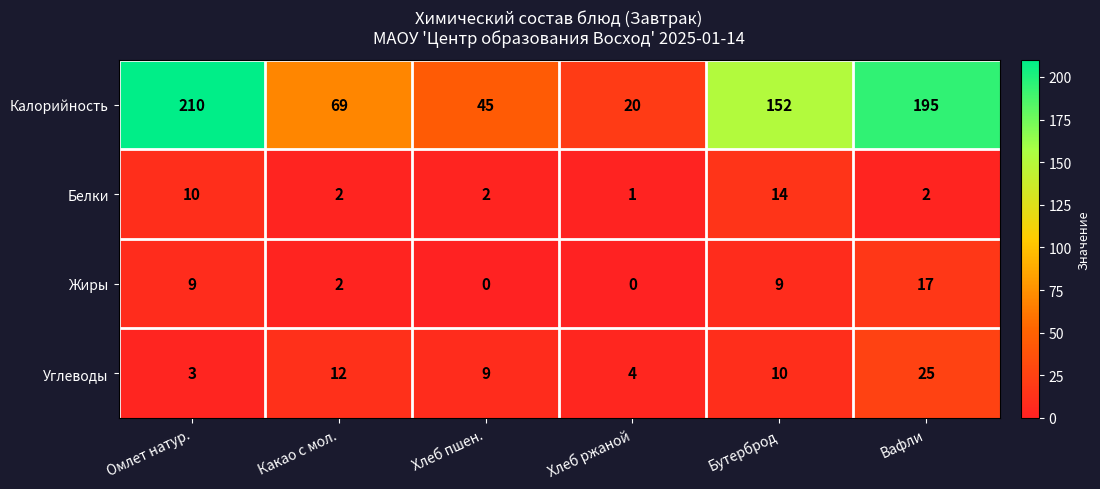

Which label corresponds to the largest value in the chart?

Омлет натур.